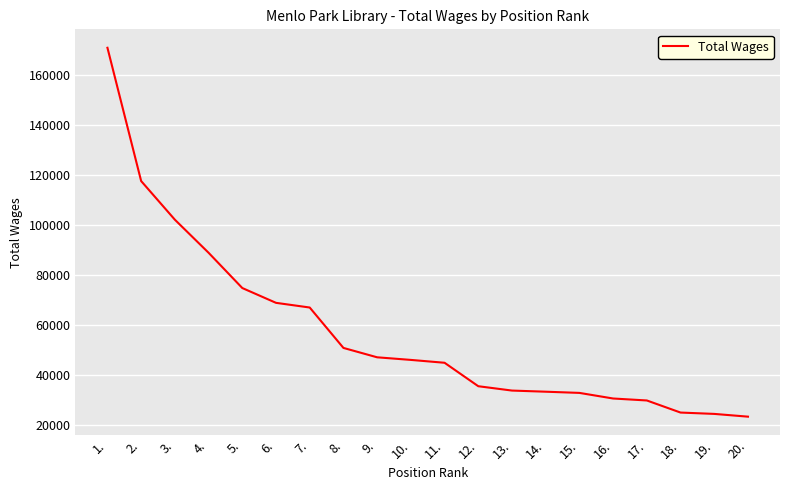

The value at 18. is 6916. True or false?

False